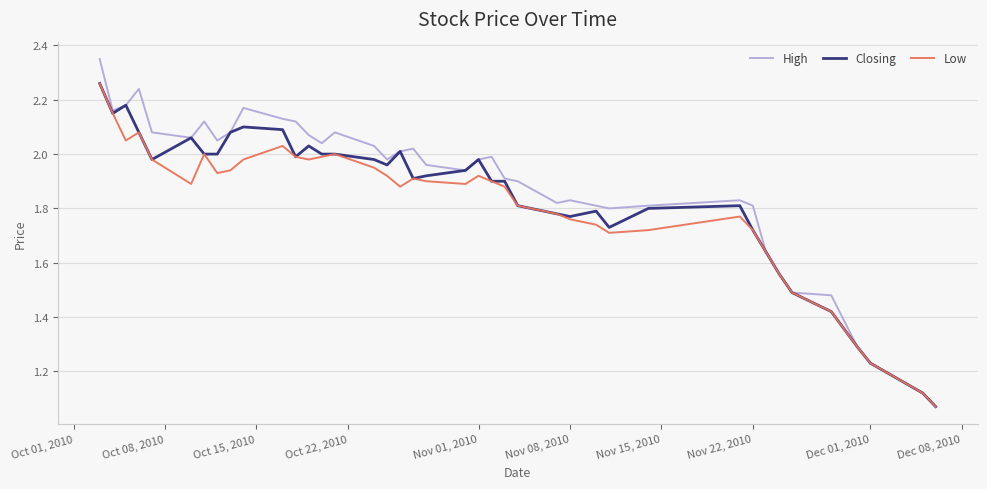

Which series has the largest range (max minus min)?

High